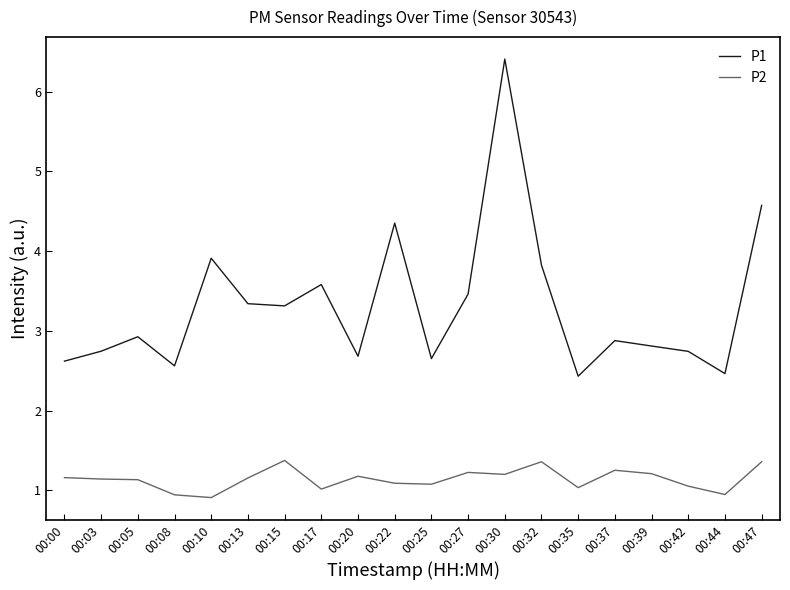

What is the total value across all series at 00:15?

4.7